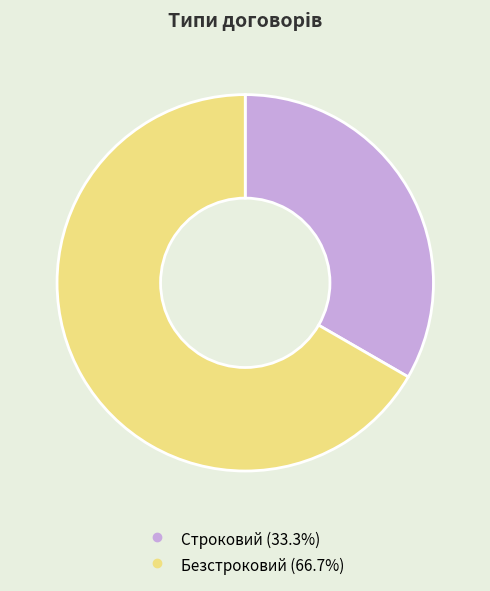

Approximately how many times larger is the value at Строковий compared to Безстроковий?

0.5